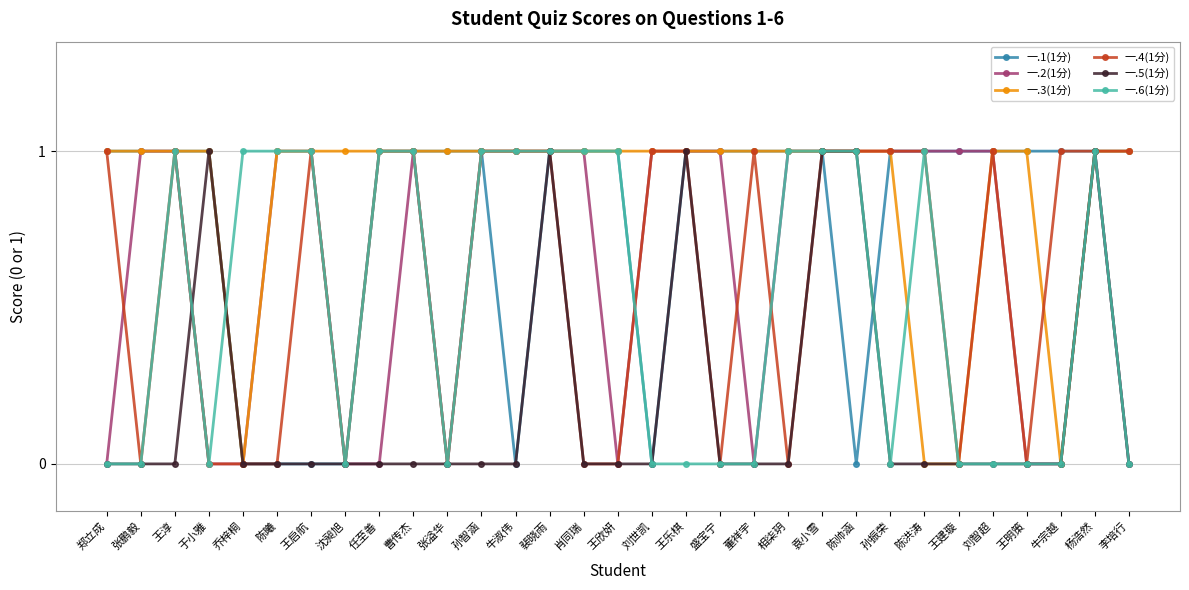

Reading left to right, what are all the values shown in this chart?

一.1(1分): 郑立成=1	张鹏毅=1	王淳=1	于小雅=1	乔梓桐=0	陈曦=0	王启航=0	沈昶旭=0	任至善=1	曹传杰=1	张溢华=1	孙智涵=1	牛淑伟=0	裴晓雨=1	肖同瑞=1	王欣妍=1	刘世凯=0	王乐棋=1	盛宝宁=1	董祥宇=1	相柒玥=1	袁小雪=1	陈帅涵=0	孙振荣=1	陈洪涛=1	王建璇=1	刘智超=1	王明策=1	牛宗越=1	杨浩然=1	李培行=1
一.2(1分): 郑立成=0	张鹏毅=1	王淳=1	于小雅=0	乔梓桐=0	陈曦=1	王启航=1	沈昶旭=0	任至善=0	曹传杰=1	张溢华=0	孙智涵=1	牛淑伟=1	裴晓雨=1	肖同瑞=1	王欣妍=0	刘世凯=1	王乐棋=1	盛宝宁=1	董祥宇=0	相柒玥=1	袁小雪=1	陈帅涵=1	孙振荣=1	陈洪涛=1	王建璇=1	刘智超=1	王明策=0	牛宗越=0	杨浩然=1	李培行=0
一.3(1分): 郑立成=1	张鹏毅=1	王淳=1	于小雅=1	乔梓桐=0	陈曦=1	王启航=1	沈昶旭=1	任至善=1	曹传杰=1	张溢华=1	孙智涵=1	牛淑伟=1	裴晓雨=1	肖同瑞=1	王欣妍=1	刘世凯=1	王乐棋=1	盛宝宁=1	董祥宇=1	相柒玥=1	袁小雪=1	陈帅涵=1	孙振荣=1	陈洪涛=0	王建璇=0	刘智超=1	王明策=1	牛宗越=0	杨浩然=1	李培行=1
一.4(1分): 郑立成=1	张鹏毅=0	王淳=1	于小雅=0	乔梓桐=0	陈曦=0	王启航=1	沈昶旭=0	任至善=1	曹传杰=1	张溢华=0	孙智涵=1	牛淑伟=1	裴晓雨=1	肖同瑞=0	王欣妍=0	刘世凯=1	王乐棋=1	盛宝宁=0	董祥宇=1	相柒玥=0	袁小雪=1	陈帅涵=1	孙振荣=1	陈洪涛=1	王建璇=0	刘智超=1	王明策=0	牛宗越=1	杨浩然=1	李培行=1
一.5(1分): 郑立成=0	张鹏毅=0	王淳=0	于小雅=1	乔梓桐=0	陈曦=0	王启航=0	沈昶旭=0	任至善=0	曹传杰=0	张溢华=0	孙智涵=0	牛淑伟=0	裴晓雨=1	肖同瑞=0	王欣妍=0	刘世凯=0	王乐棋=1	盛宝宁=0	董祥宇=0	相柒玥=0	袁小雪=1	陈帅涵=1	孙振荣=0	陈洪涛=0	王建璇=0	刘智超=0	王明策=0	牛宗越=0	杨浩然=1	李培行=0
一.6(1分): 郑立成=0	张鹏毅=0	王淳=1	于小雅=0	乔梓桐=1	陈曦=1	王启航=1	沈昶旭=0	任至善=1	曹传杰=1	张溢华=0	孙智涵=1	牛淑伟=1	裴晓雨=1	肖同瑞=1	王欣妍=1	刘世凯=0	王乐棋=0	盛宝宁=0	董祥宇=0	相柒玥=1	袁小雪=1	陈帅涵=1	孙振荣=0	陈洪涛=1	王建璇=0	刘智超=0	王明策=0	牛宗越=0	杨浩然=1	李培行=0